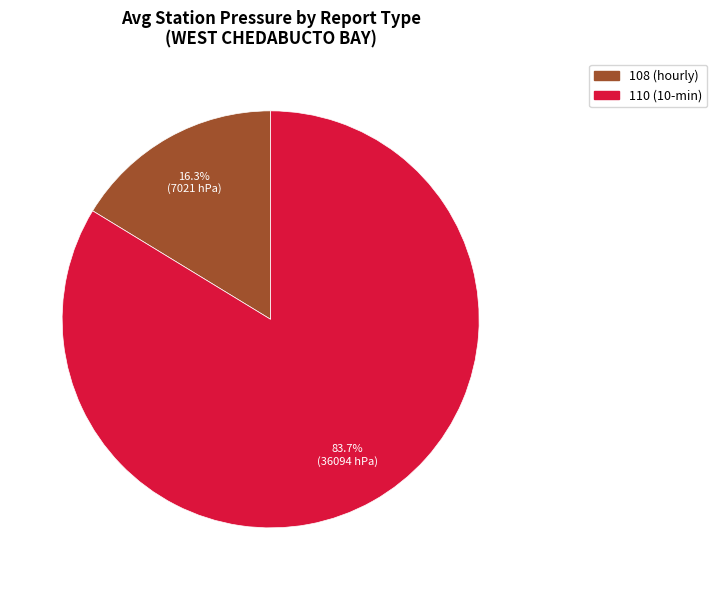

Is there a majority slice in this chart?

Yes